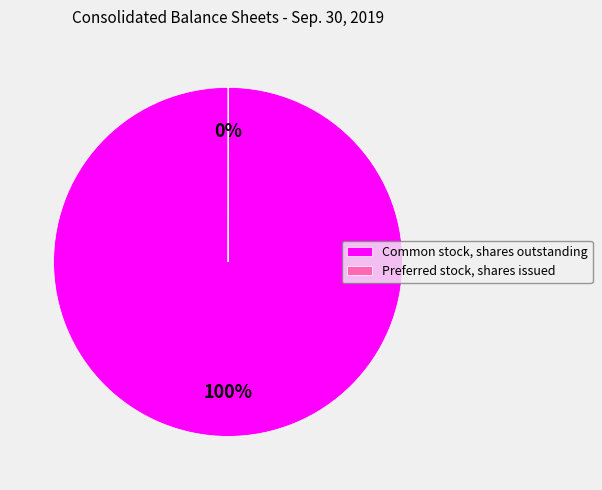

What is the largest slice in the pie chart?

Common stock, shares outstanding